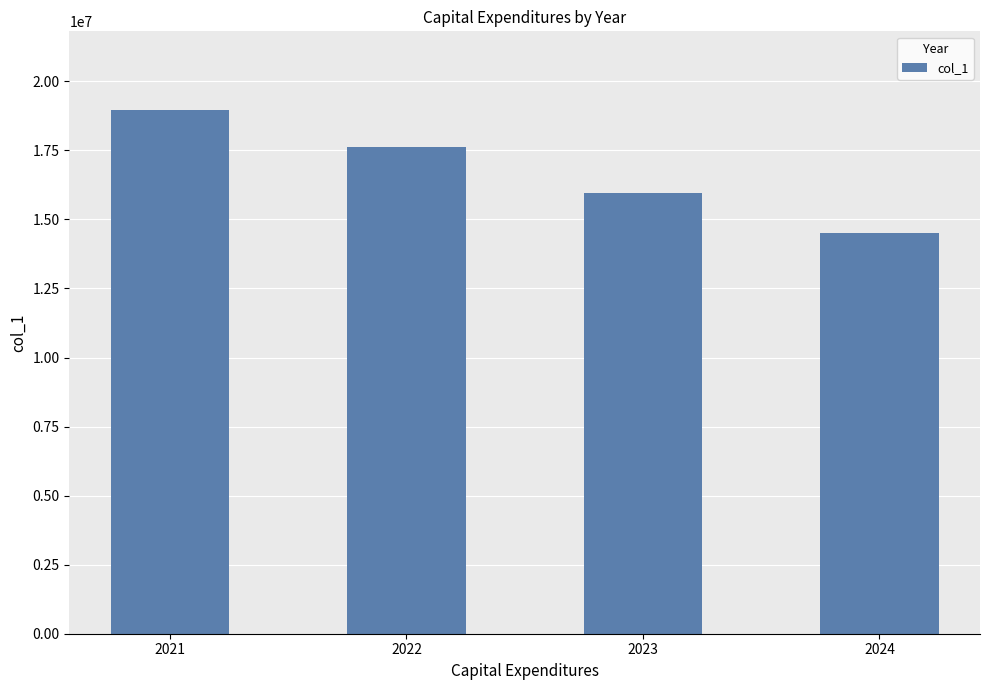

Which label corresponds to the smallest value in the chart?

2024